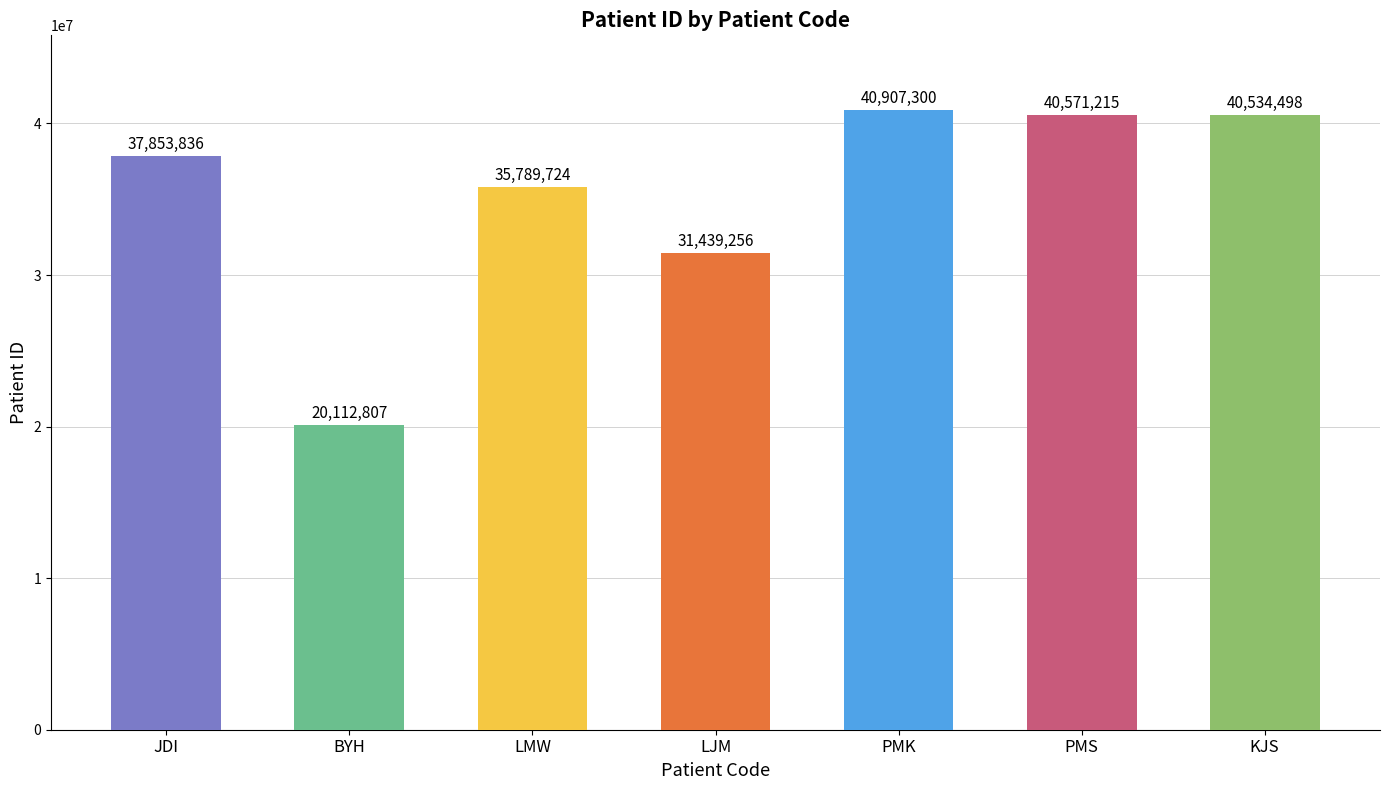

The value at PMS is 64218195. True or false?

False